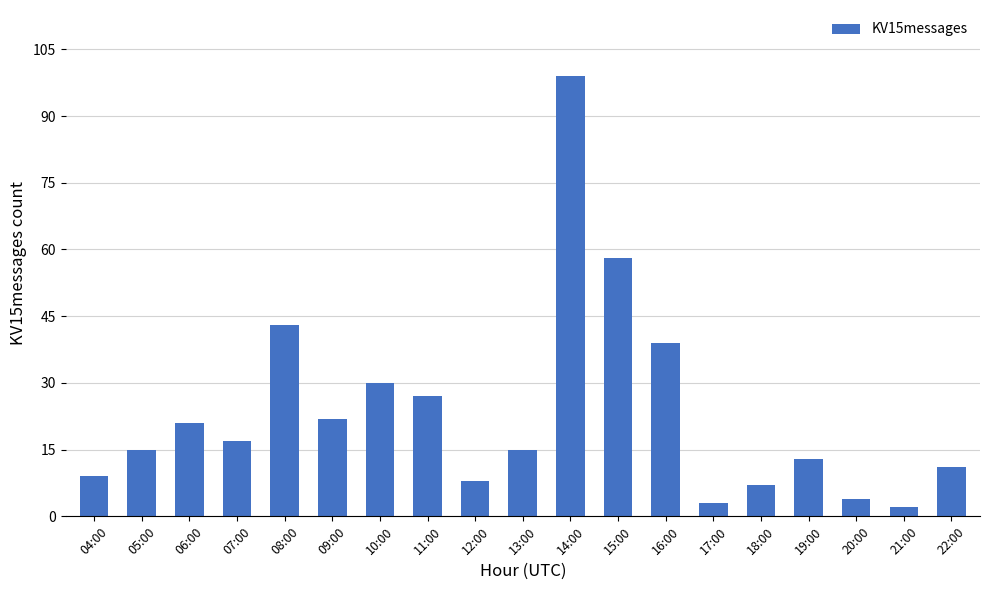

Does the chart contain stacked bars?

No